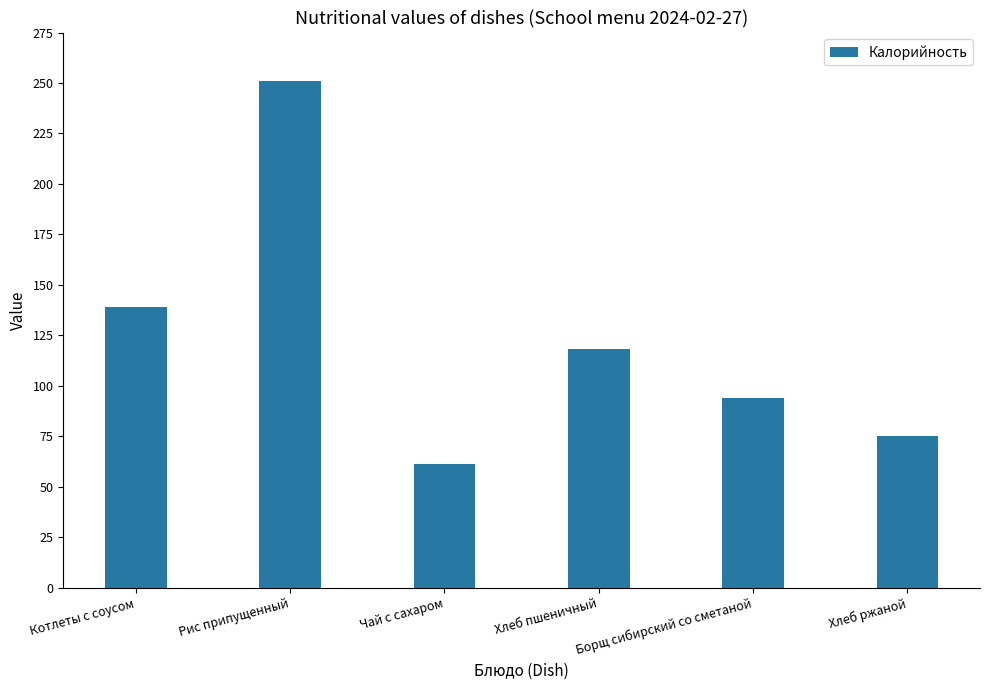

Are the bars grouped side by side (vs. stacked)?

No